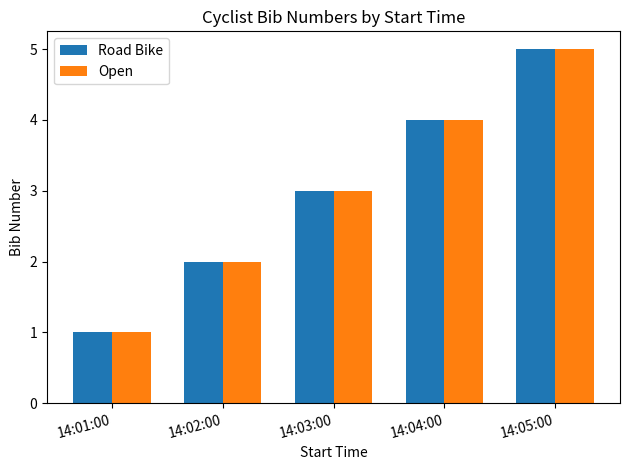

What are all the series names shown in the legend?

Road Bike, Open